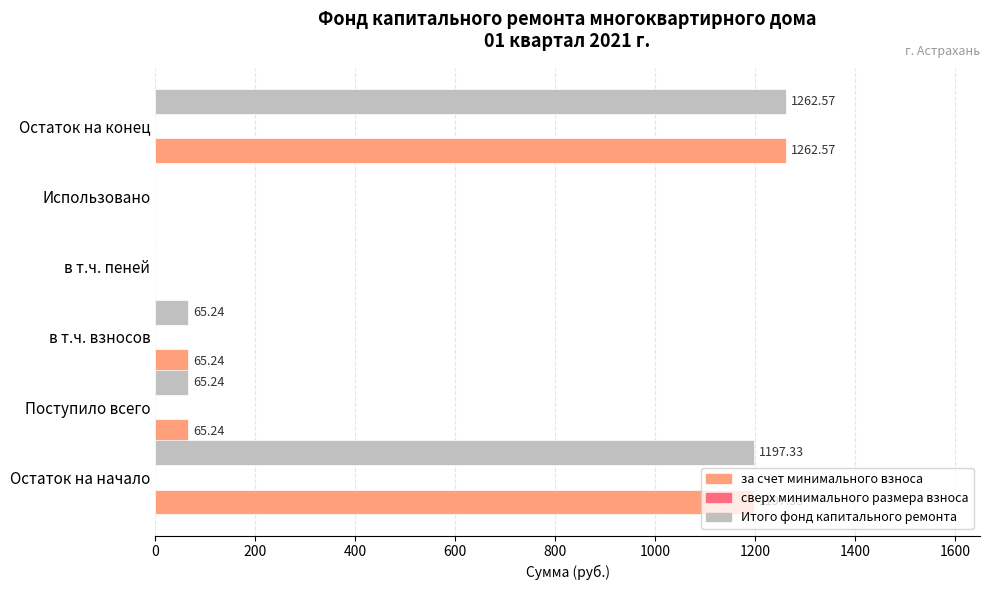

What is the total value across all series at Остаток на конец?

2525.1